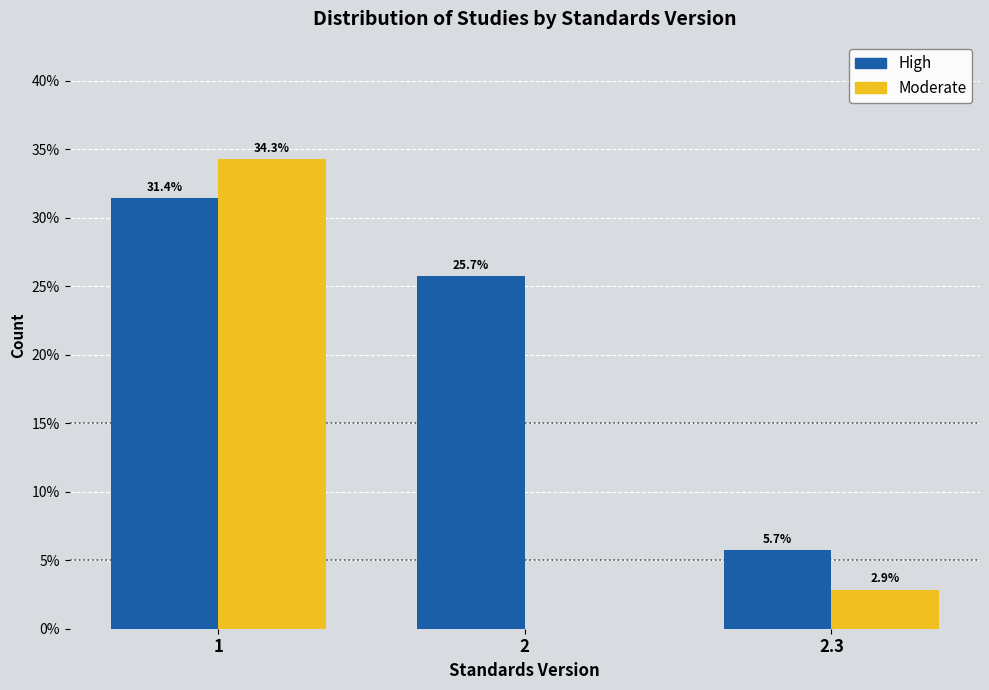

Reading right to left, what are all the values shown in this chart?

High: 2.3=5.7	2=25.7	1=31.4
Moderate: 2.3=2.9	2=0.0	1=34.3